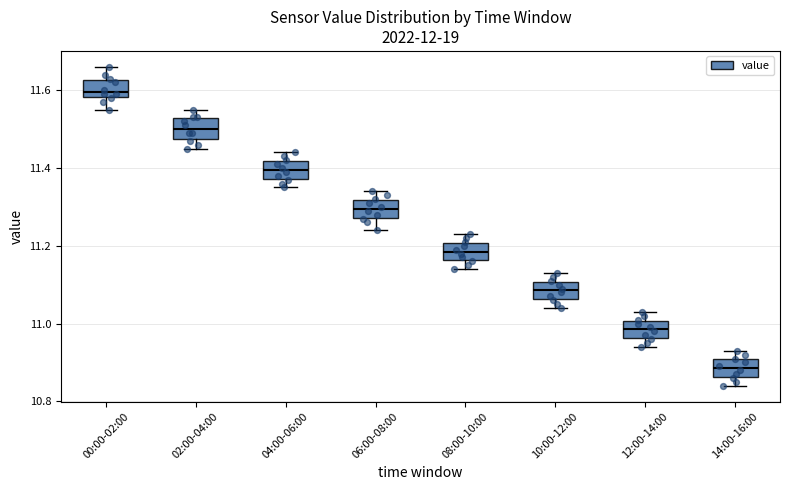

Which box's median line is the lowest?

14:00-16:00